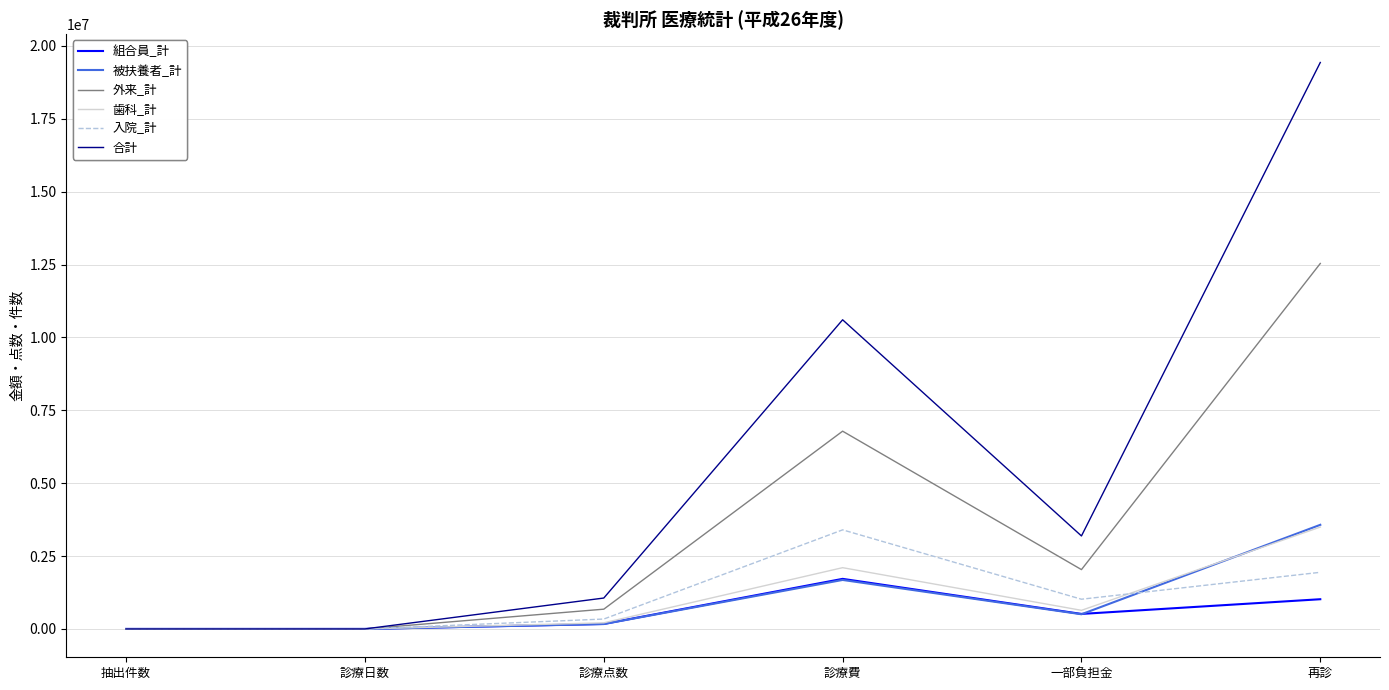

At how many categories does at least one series exceed 196863?

4